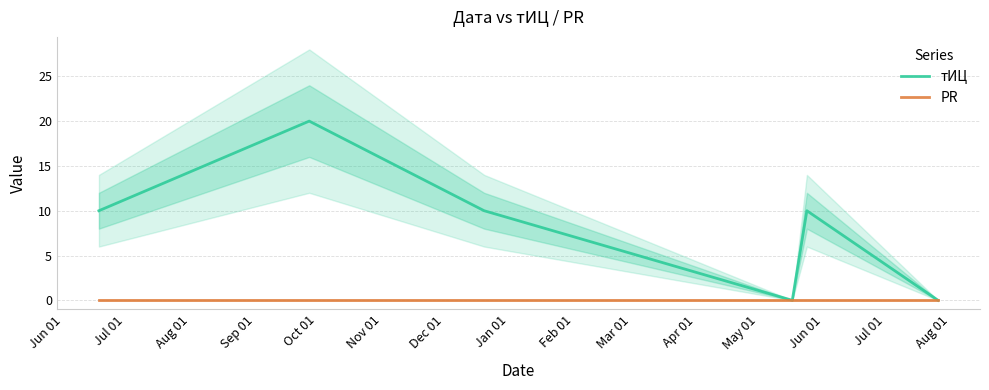

Count the number of data series in this chart.

2